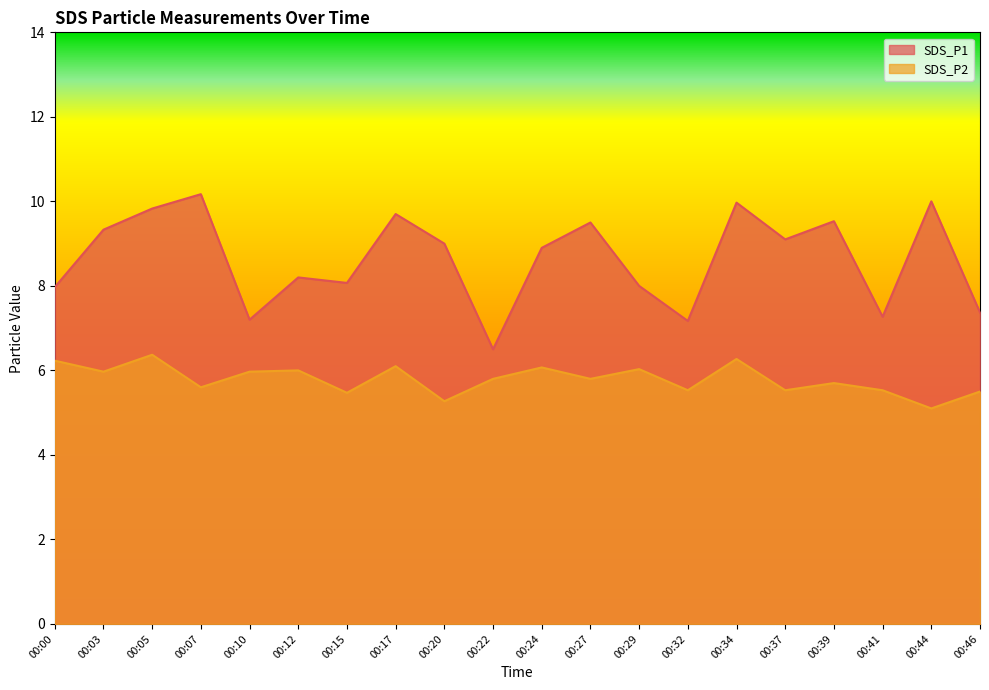

True or false: SDS_P1 and SDS_P2 intersect in this chart.

False